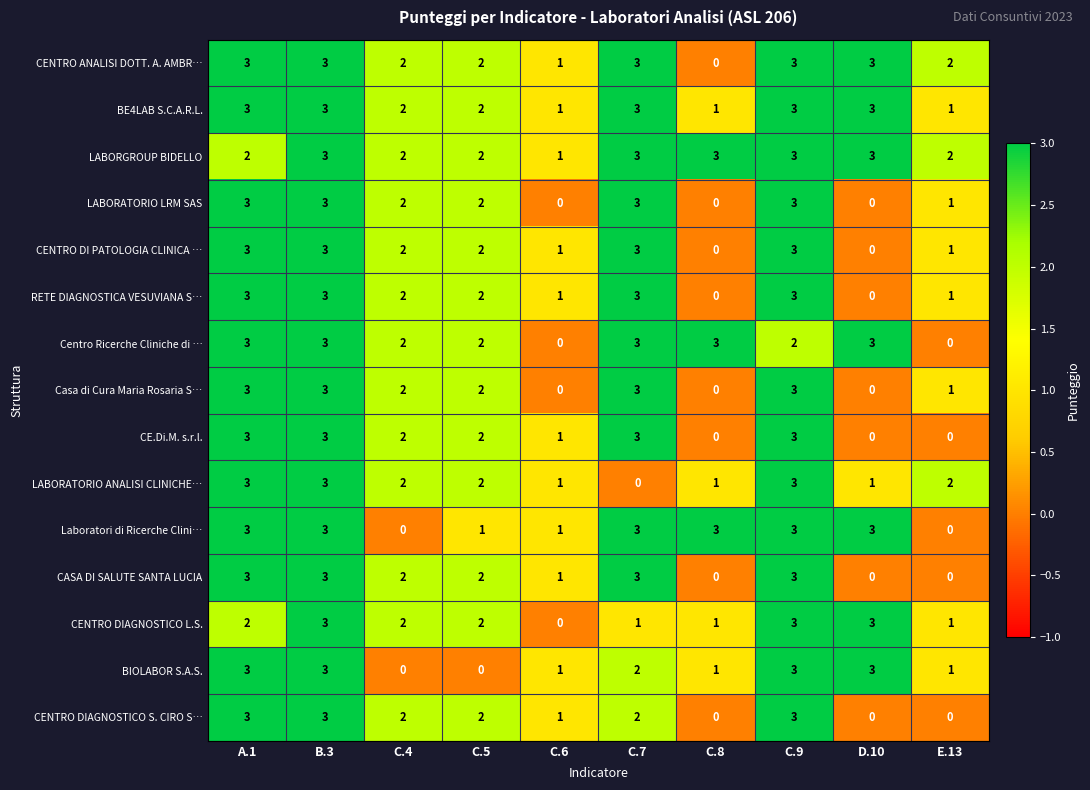

What is the total value across all series at A.1?

43